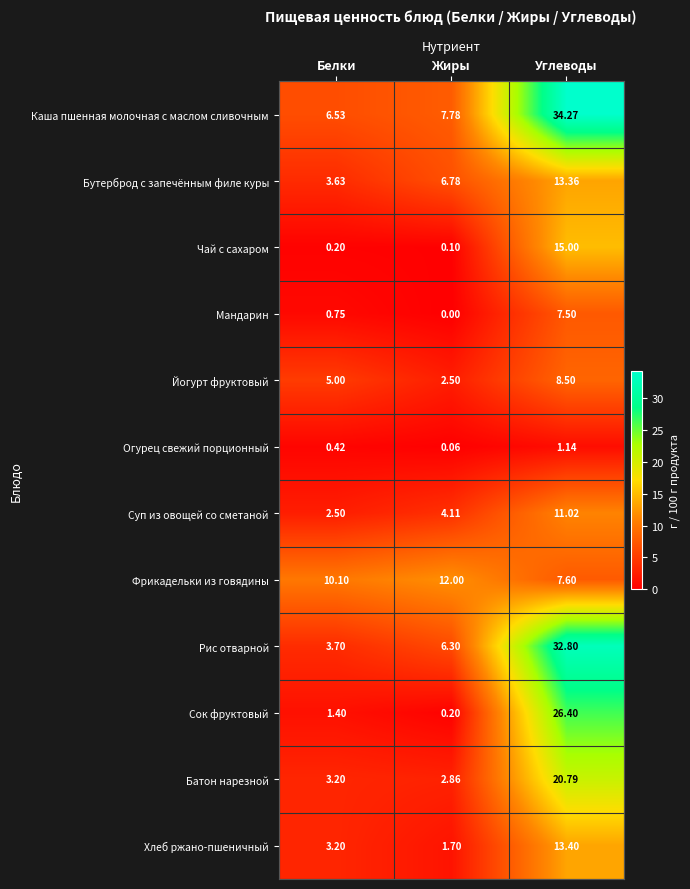

Which label corresponds to the largest value in the chart?

Углеводы